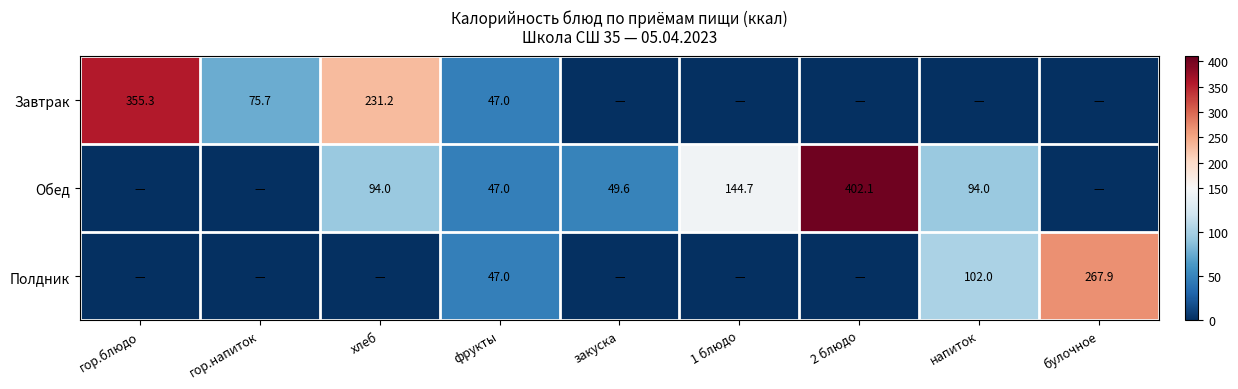

The Завтрак series shows 167.8 at гор.блюдо. True or false?

False